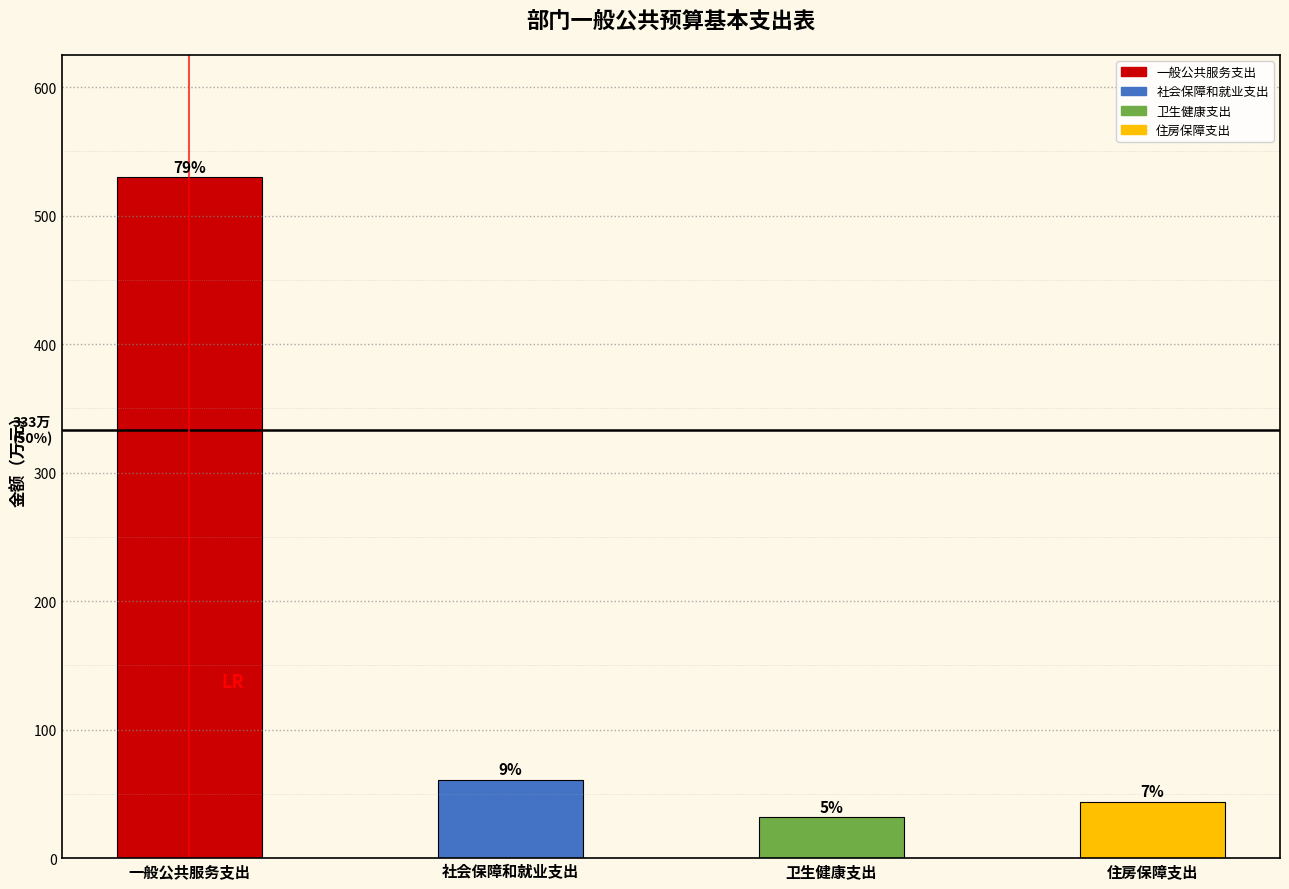

What is the change in value from 卫生健康支出 to 住房保障支出?

+12.1